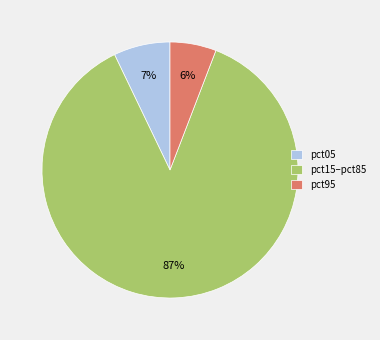

What is the largest slice in the pie chart?

pct15–pct85